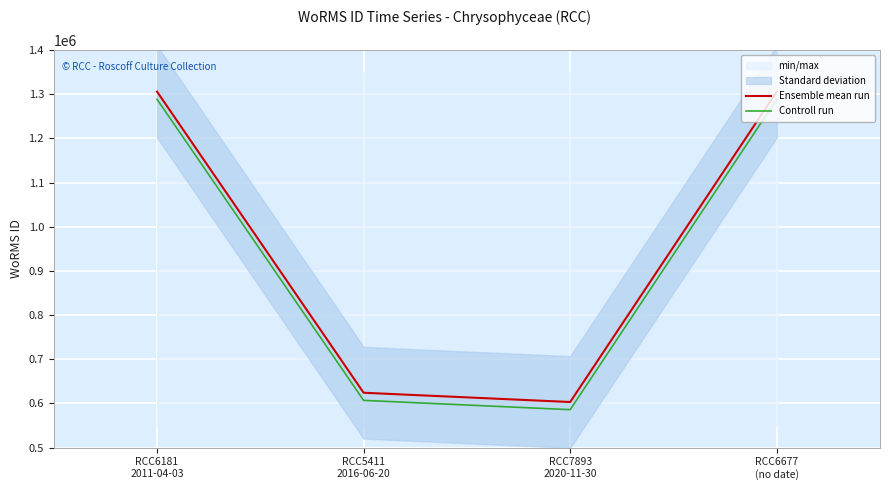

List the series in order of their peak value, highest first.

Ensemble mean run, Controll run